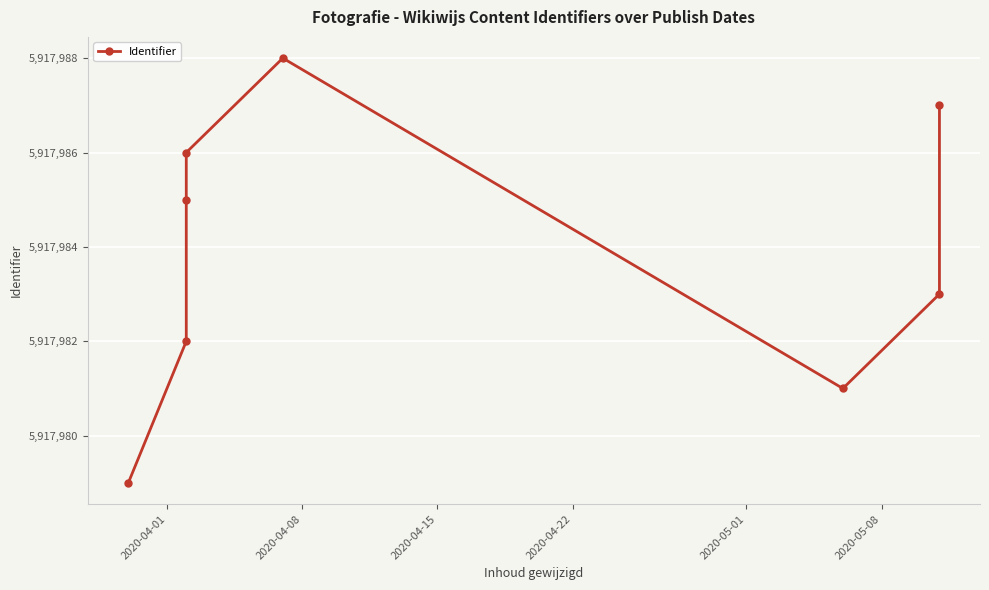

What is the change in value from 2020-05-01 to 2020-05-08?

-7